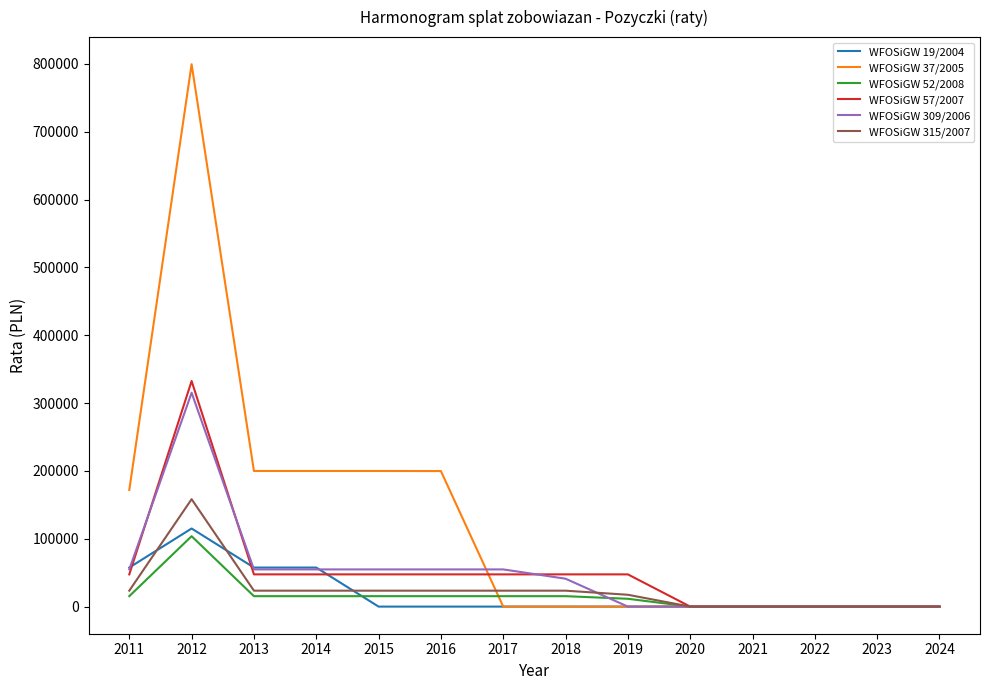

The WFOSiGW 57/2007 series shows 0 at 2020. True or false?

True